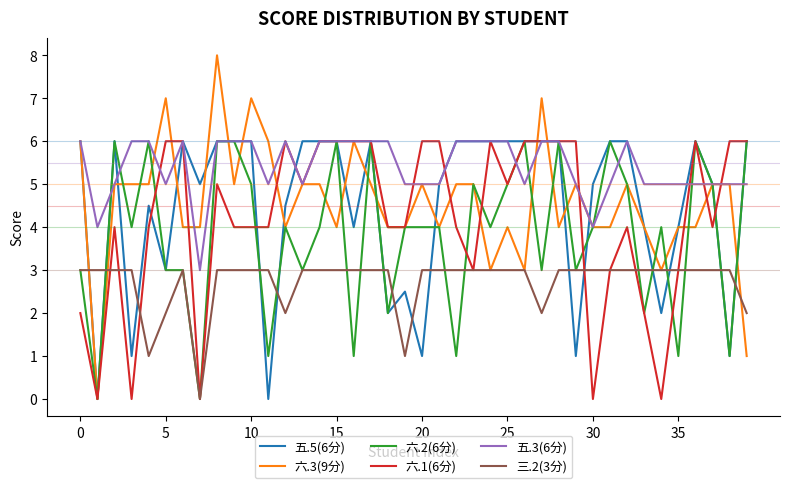

True or false: 三.2(3分) and 五.3(6分) cross at least once.

False